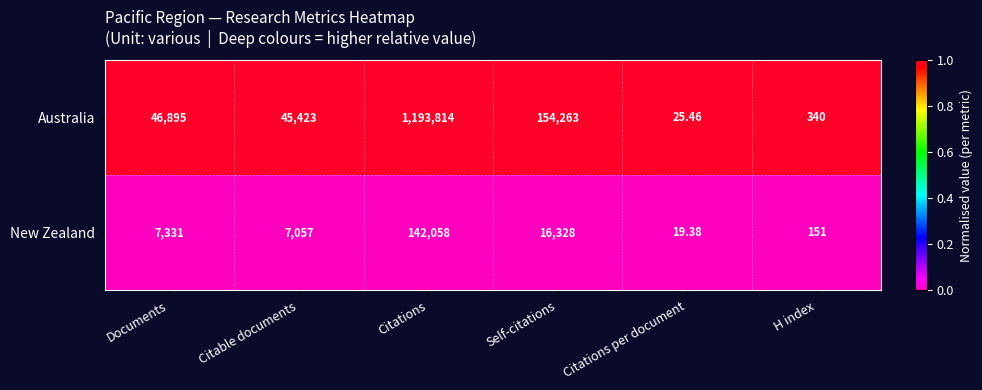

Which series has the widest spread of values?

Australia